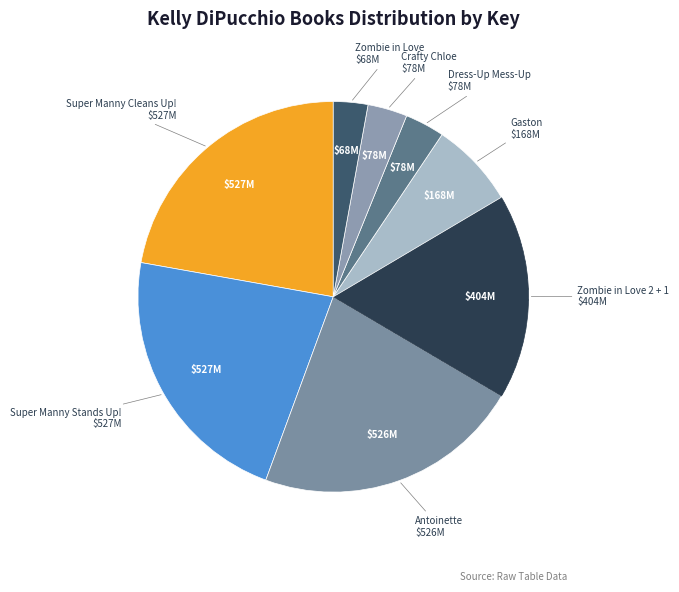

Rank the categories by value from highest to lowest.

Super Manny Cleans Up!, Super Manny Stands Up!, Antoinette, Zombie in Love 2 + 1, Gaston, Dress-Up Mess-Up, Crafty Chloe, Zombie in Love